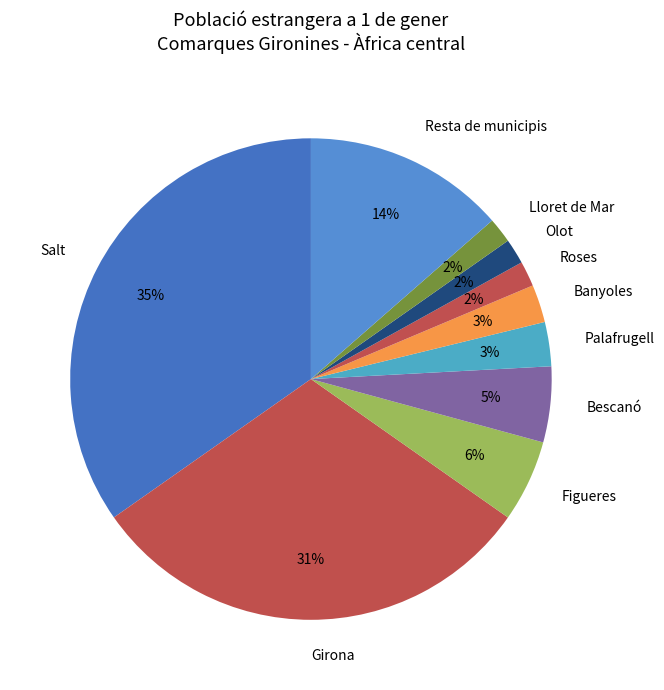

Count the number of slices in the pie.

10